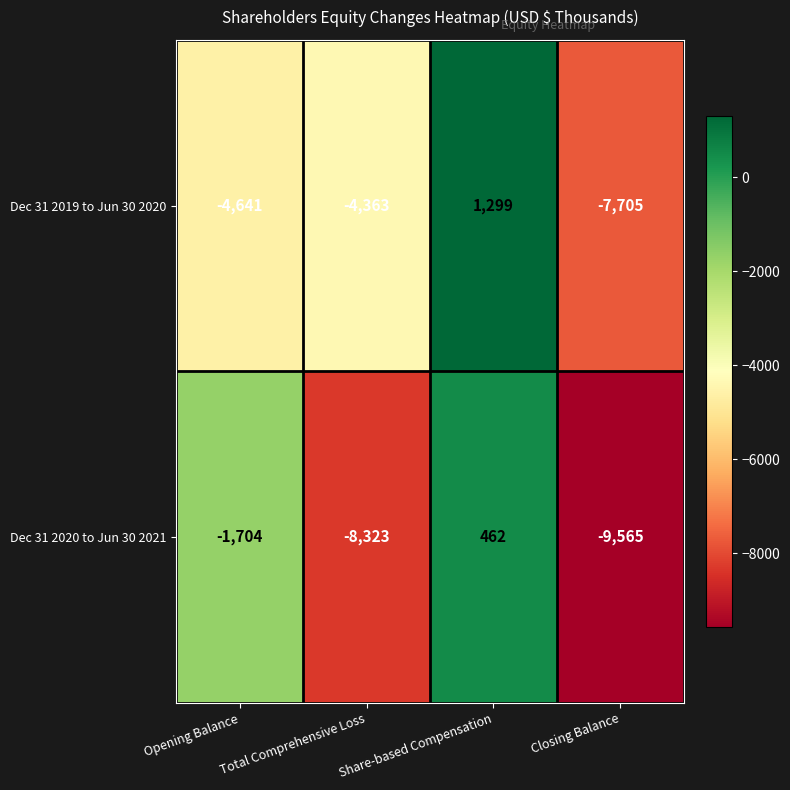

Which category has the lowest value across all series?

Closing Balance